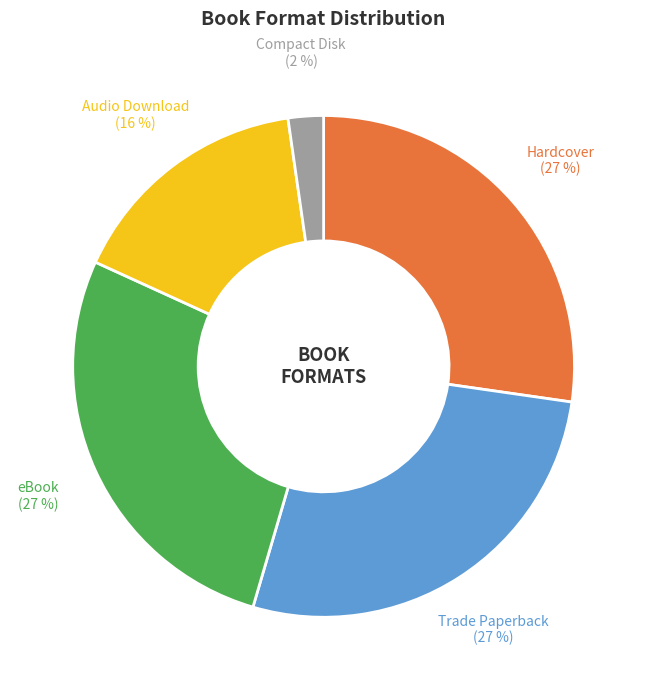

Is there a majority slice in this chart?

No